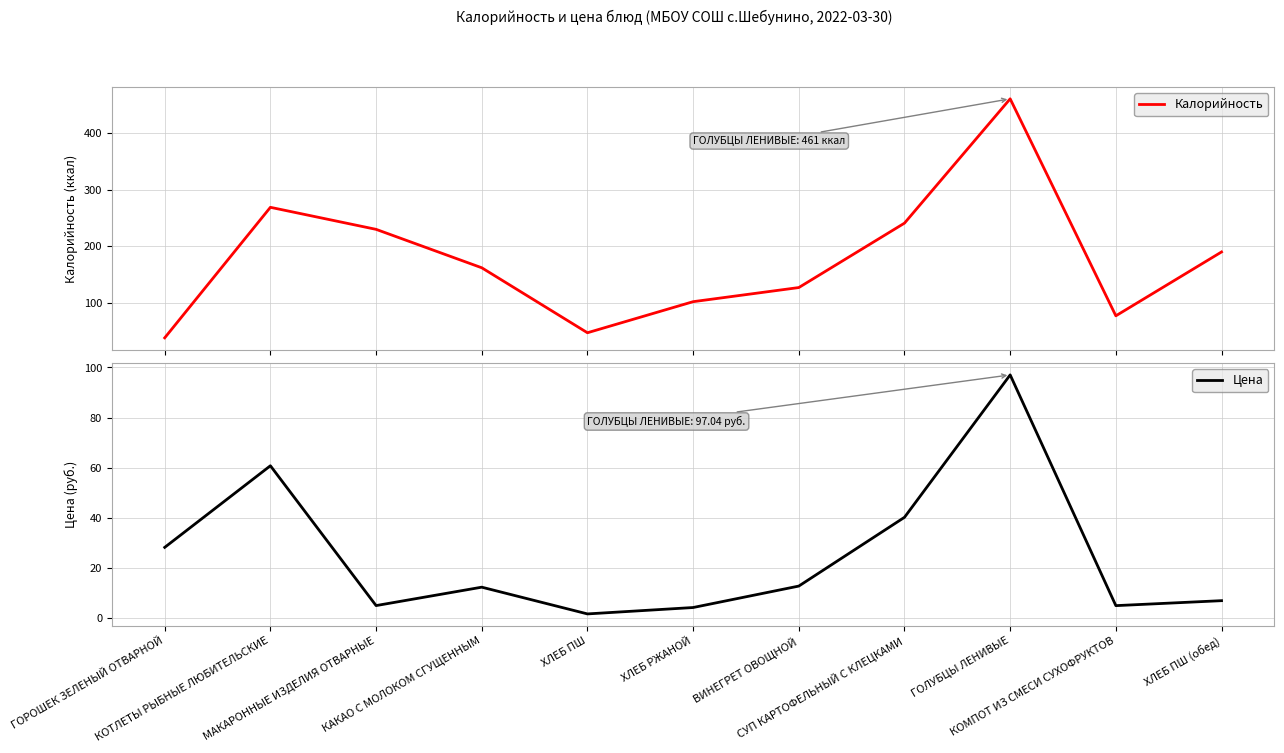

Rank the categories by Цена value from highest to lowest.

ГОЛУБЦЫ ЛЕНИВЫЕ, КОТЛЕТЫ РЫБНЫЕ ЛЮБИТЕЛЬСКИЕ, СУП КАРТОФЕЛЬНЫЙ С КЛЕЦКАМИ, ГОРОШЕК ЗЕЛЕНЫЙ ОТВАРНОЙ, ВИНЕГРЕТ ОВОЩНОЙ, КАКАО С МОЛОКОМ СГУЩЕННЫМ, ХЛЕБ ПШ (обед), МАКАРОННЫЕ ИЗДЕЛИЯ ОТВАРНЫЕ, КОМПОТ ИЗ СМЕСИ СУХОФРУКТОВ, ХЛЕБ РЖАНОЙ, ХЛЕБ ПШ